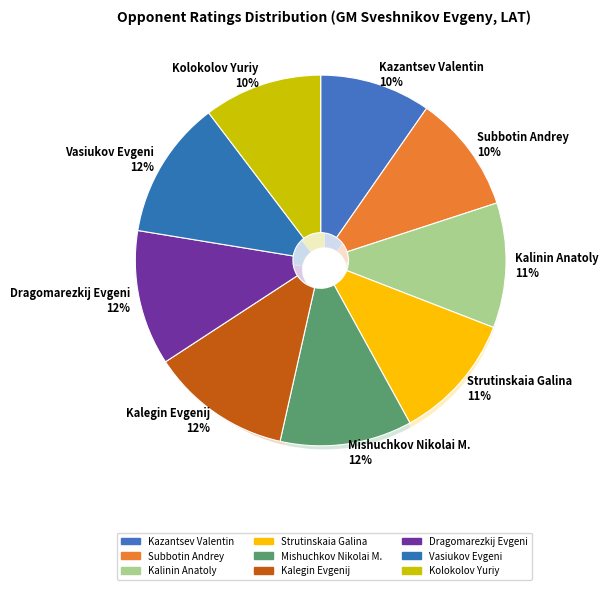

Does any single category account for the majority?

No